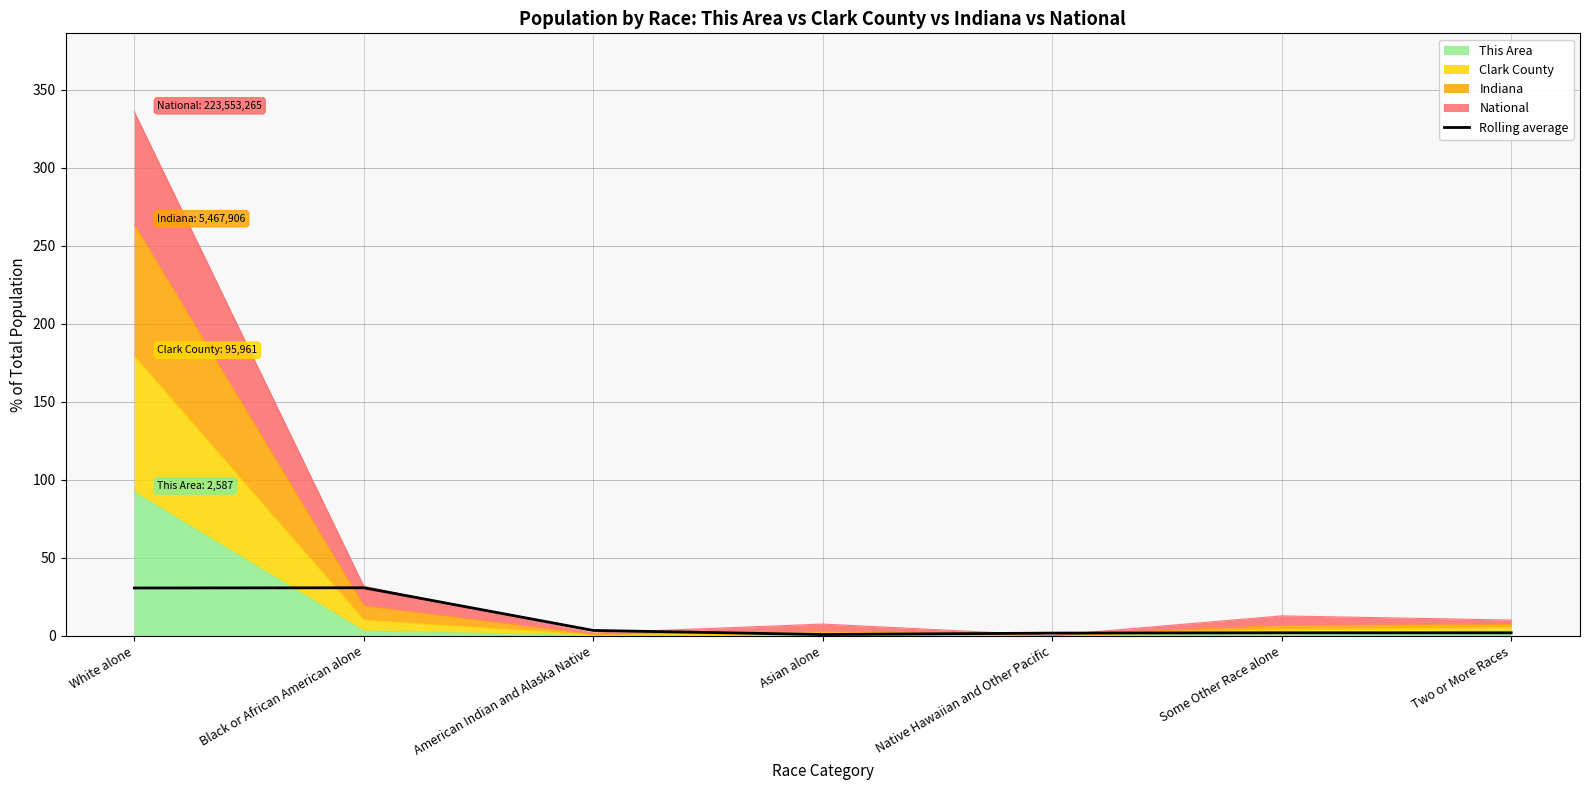

What value does the data have at Some Other Race alone?

1.9